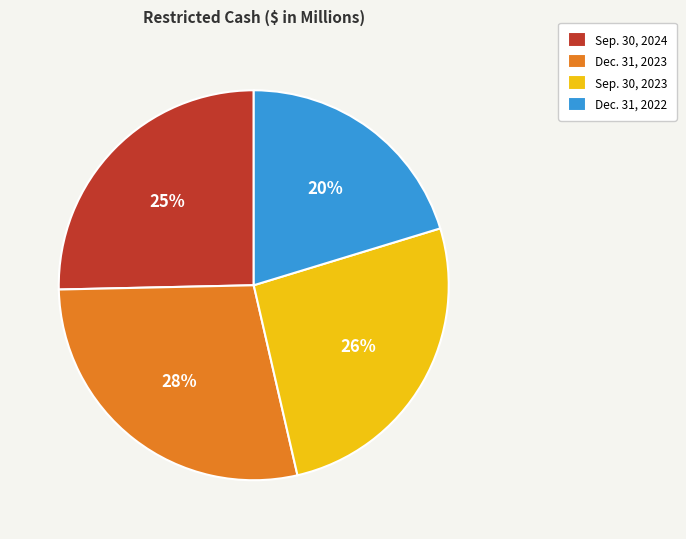

Which category has the biggest portion of the pie?

Dec. 31, 2023